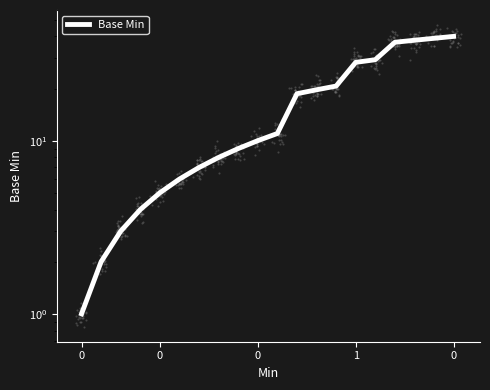

Between 7 and 12, which is larger?

12